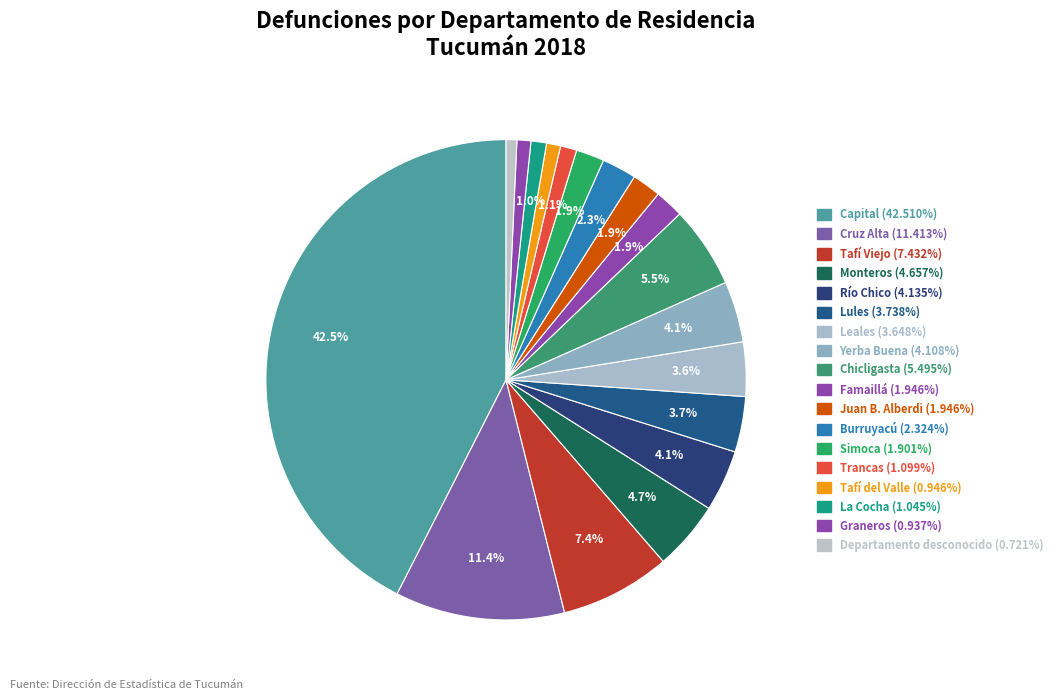

How many slices are in this pie chart?

18